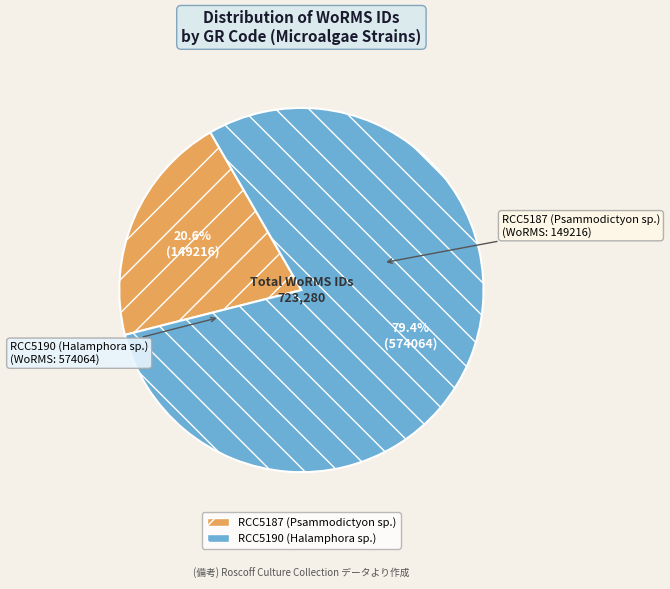

Is it true that RCC5190 (Halamphora sp.) is 79% of the pie?

True